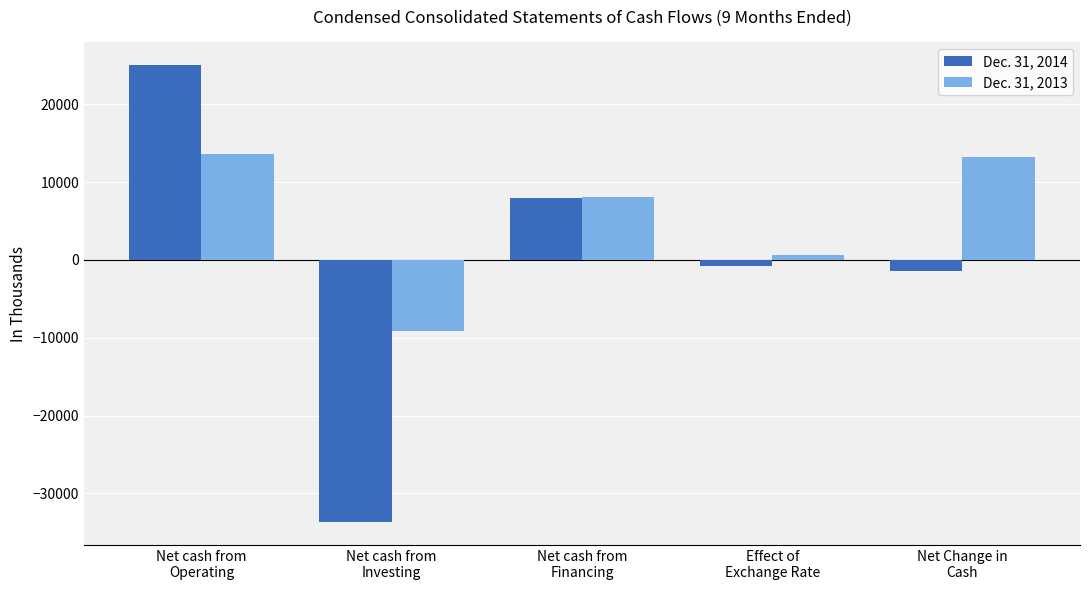

True or false: Dec. 31, 2013 has a value of 23621 at Net Change in
Cash.

False